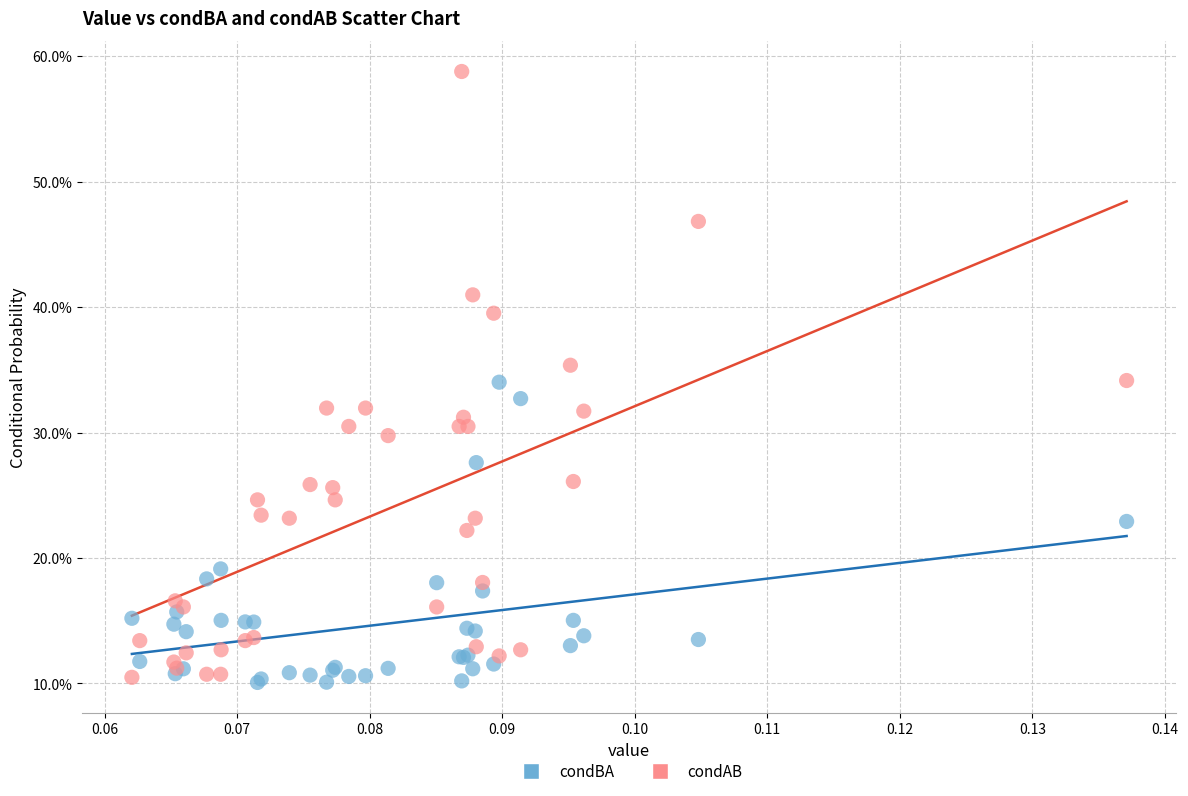

Which series has the largest Y range (max minus min)?

condAB